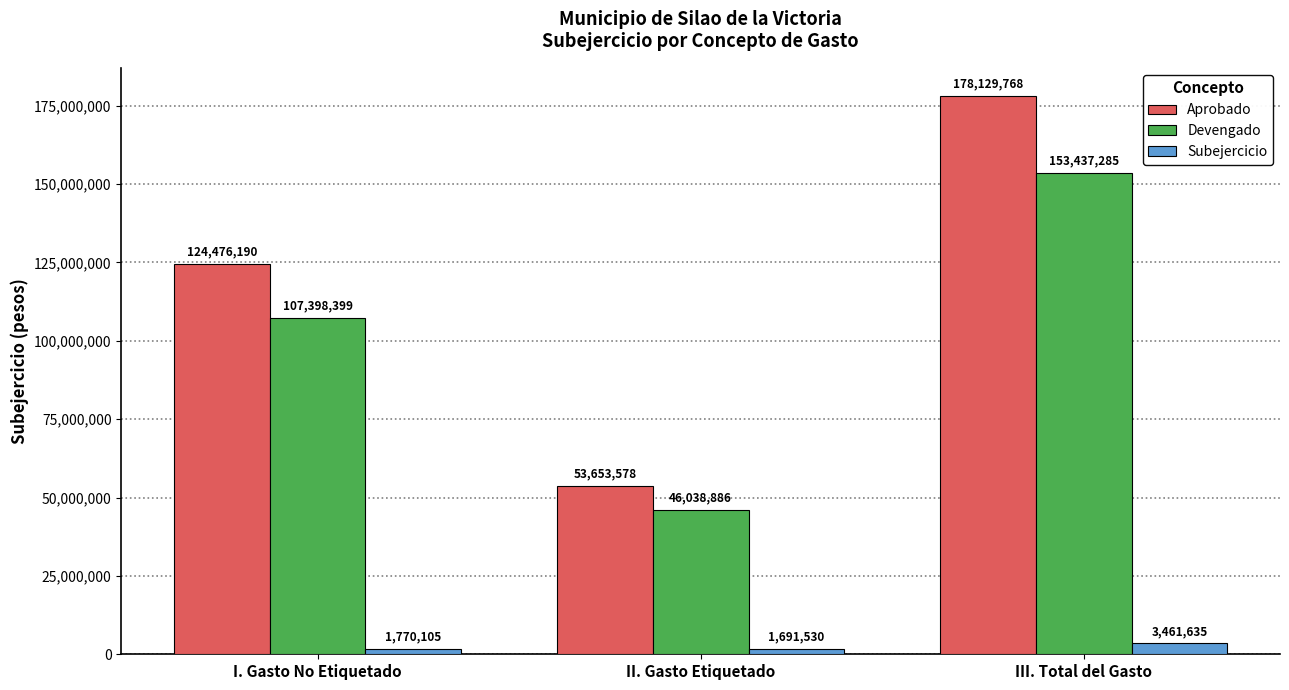

Between II. Gasto Etiquetado and III. Total del Gasto, which series saw the biggest shift?

Aprobado